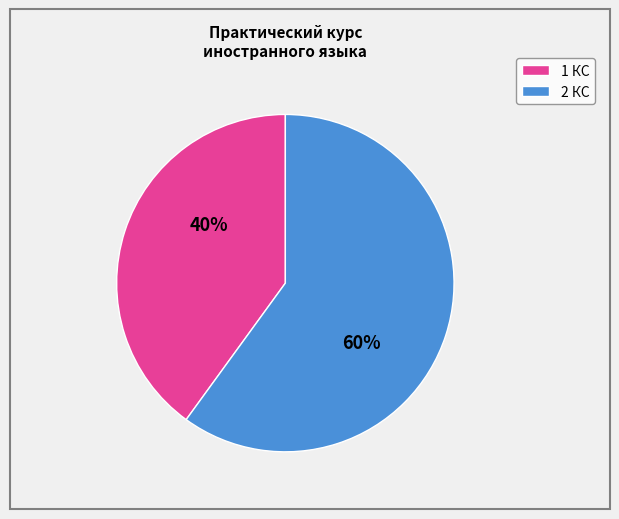

To the nearest percent, what portion does 1 КС represent?

40%